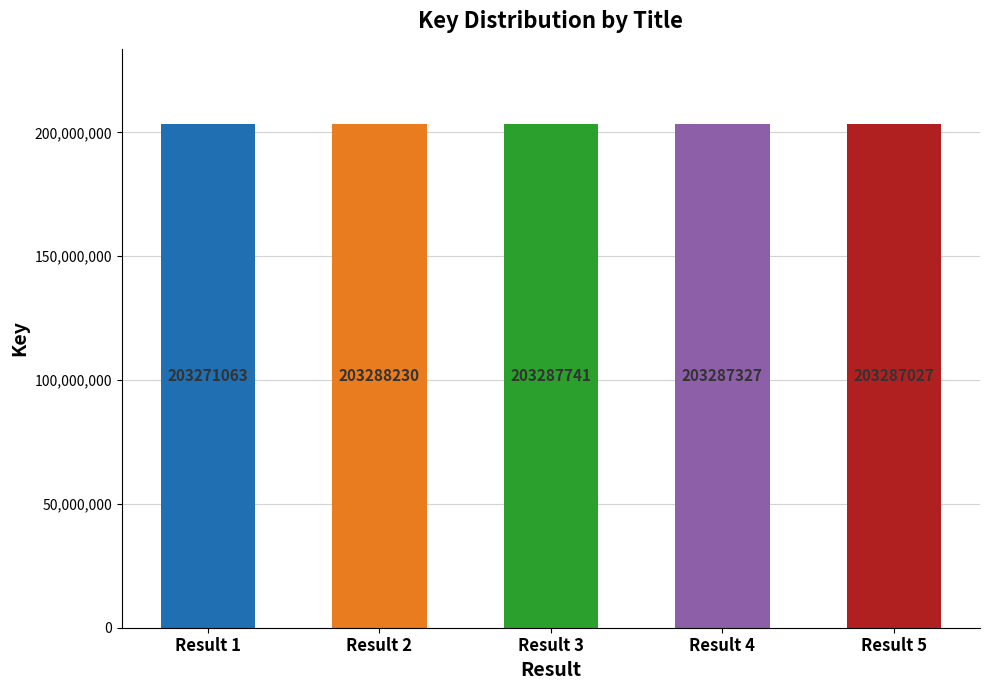

Reading left to right, extract all data points from this chart.

Only Living Girl #1=203271063	Only Living Boy #5=203288230	Only Living Boy #4=203287741	Only Living Boy #3=203287327	Only Living Boy #2=203287027